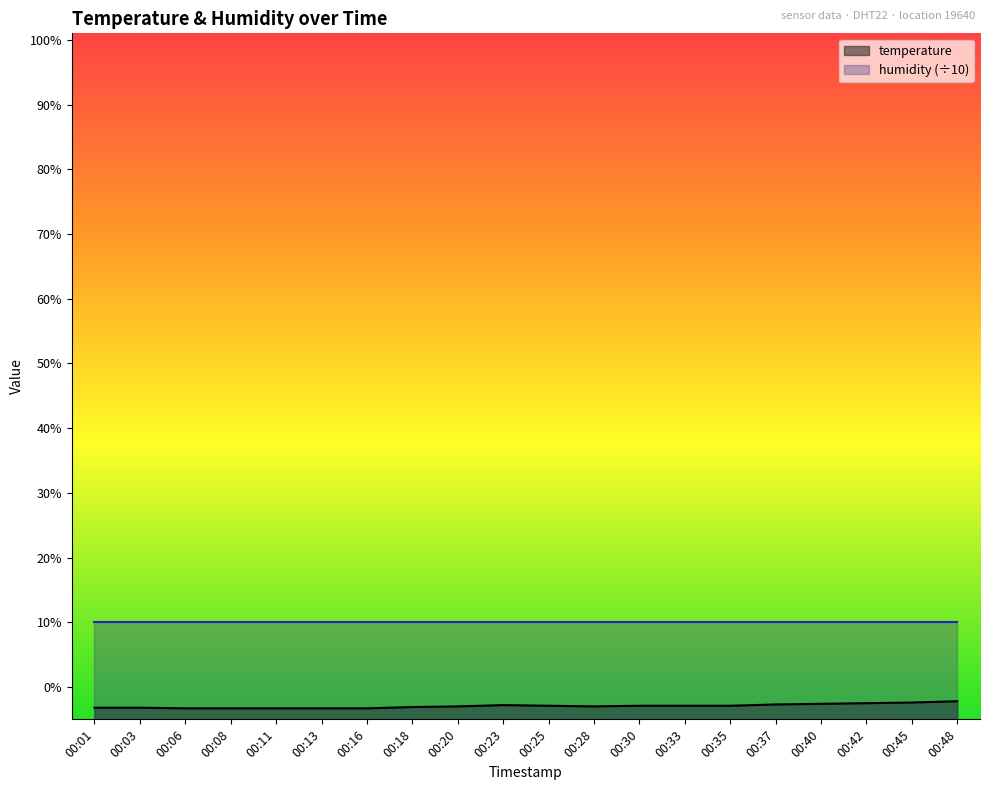

Reading left to right, transcribe all the data shown in this chart.

-3.2	-3.2	-3.3	-3.3	-3.3	-3.3	-3.3	-3.1	-3.0	-2.8	-2.9	-3.0	-2.9	-2.9	-2.9	-2.7	-2.6	-2.5	-2.4	-2.2